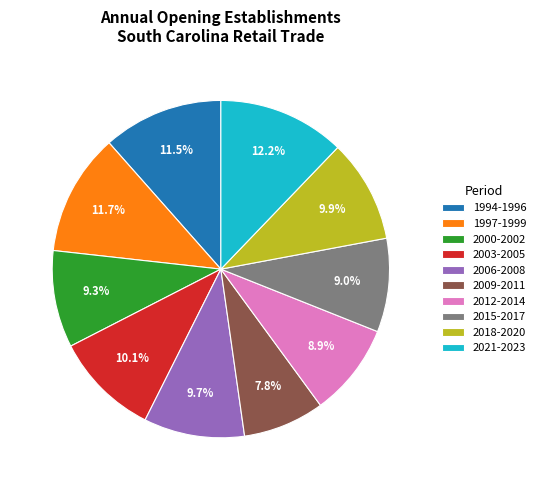

Which has a higher value, 2021-2023 or 2000-2002?

2021-2023